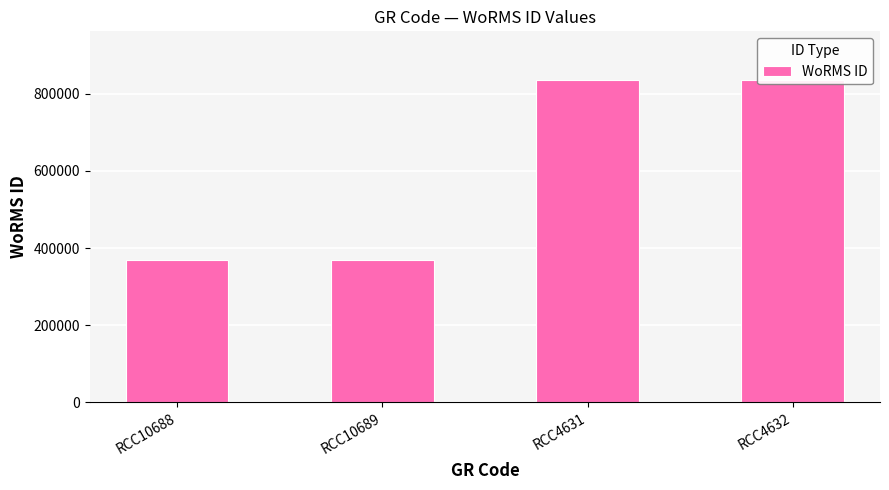

What is the maximum value shown in the chart?

836917